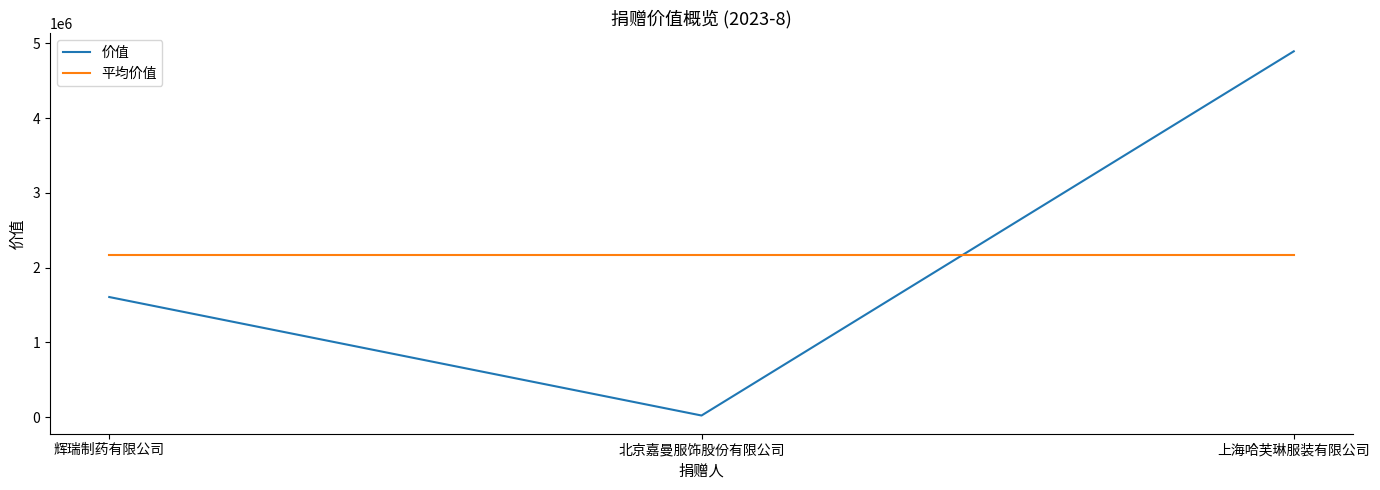

Does the chart display data point markers on the line(s)?

No